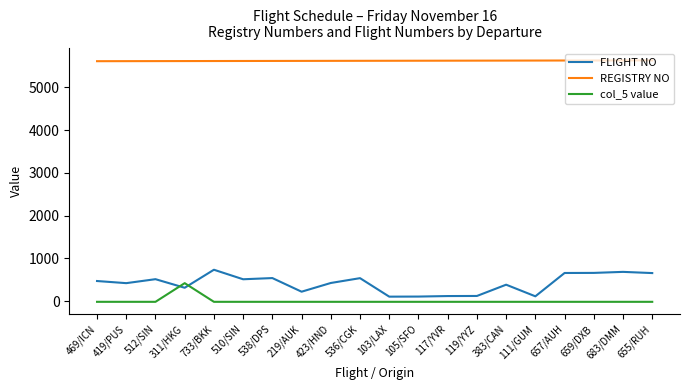

List the series in order of their peak value, highest first.

REGISTRY NO, FLIGHT NO, col_5 value